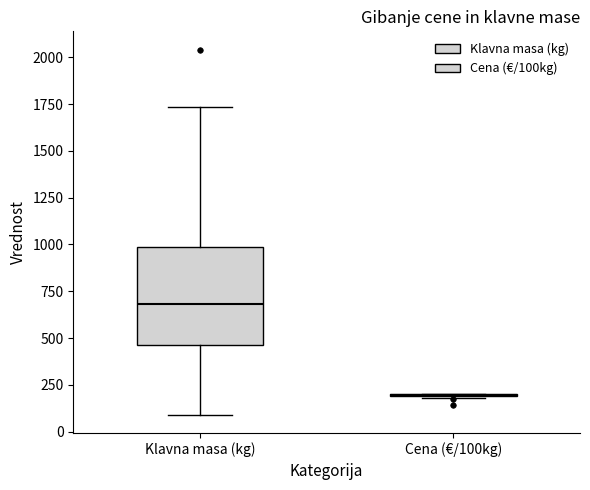

Which box is the tallest, from its lower edge to its upper edge?

Klavna masa (kg)